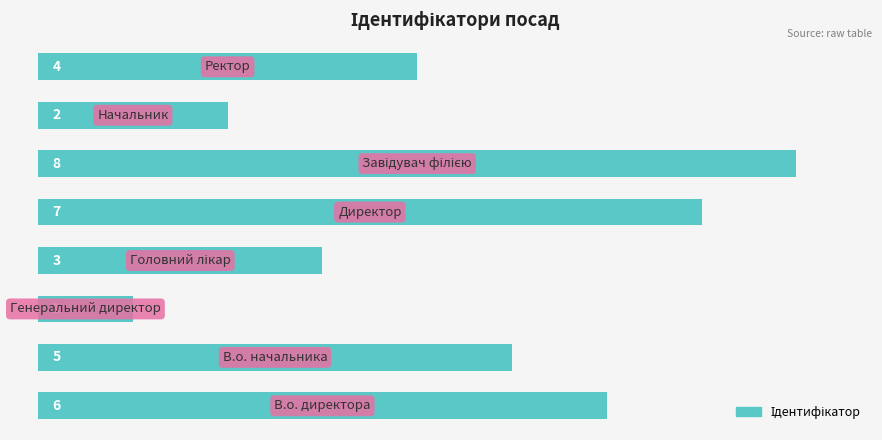

What is the greatest value displayed?

8